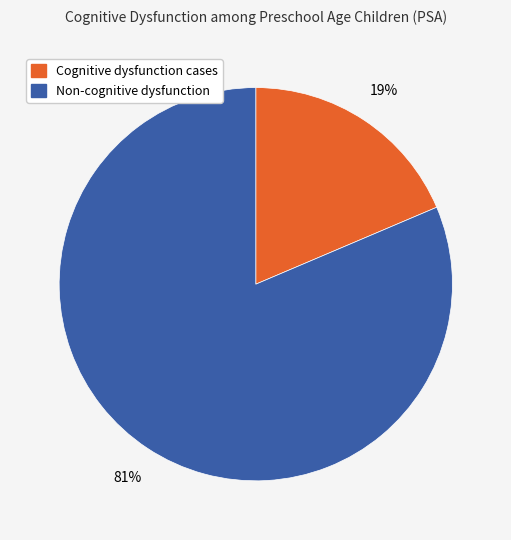

Do Non-cognitive dysfunction and Cognitive dysfunction cases together represent more than half of the pie?

Yes